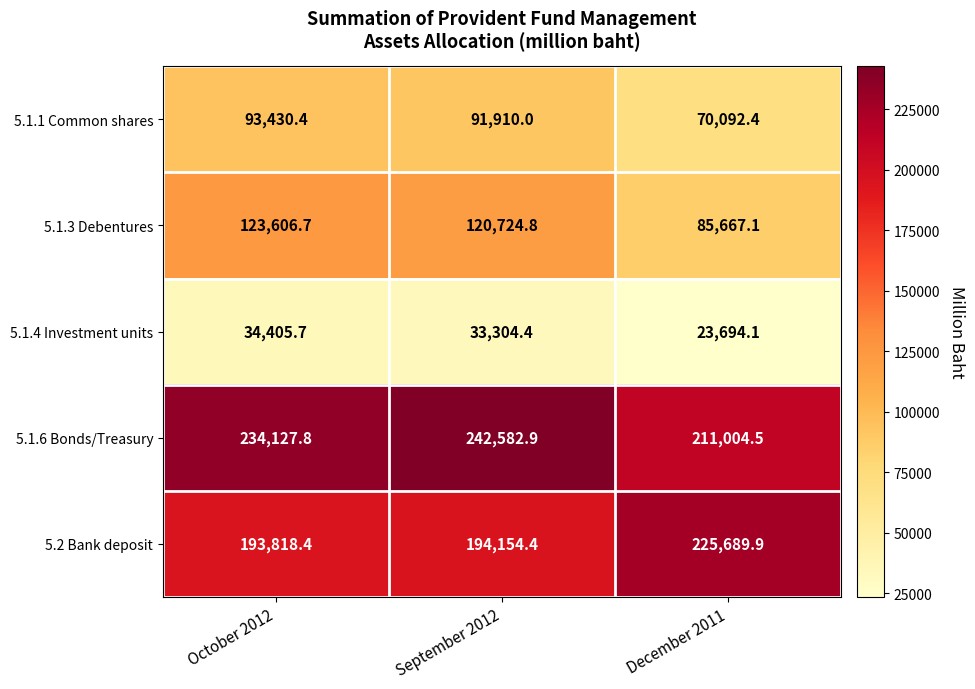

Reading left to right, extract all data points from this chart.

5.1.1 Common shares: 93430.4	91910.0	70092.4
5.1.3 Debentures: 123606.7	120724.8	85667.1
5.1.4 Investment units: 34405.7	33304.4	23694.1
5.1.6 Bonds/Treasury: 234127.8	242582.9	211004.5
5.2 Bank deposit: 193818.4	194154.4	225689.9